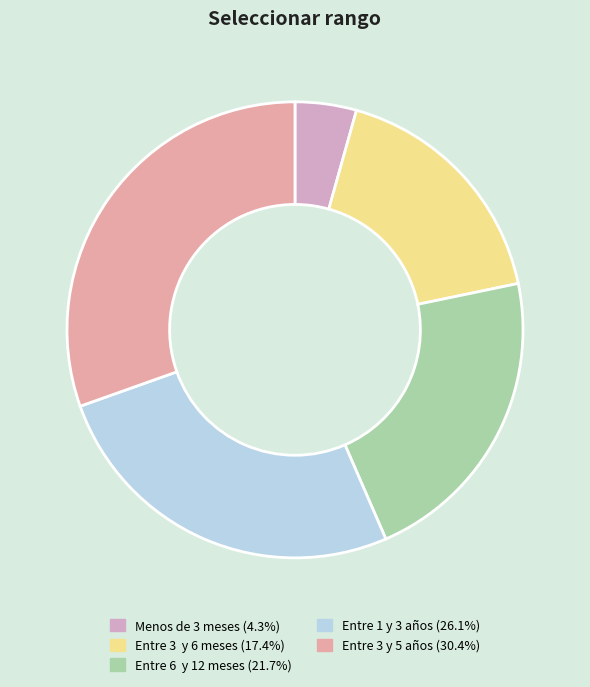

How many slices are in this pie chart?

5